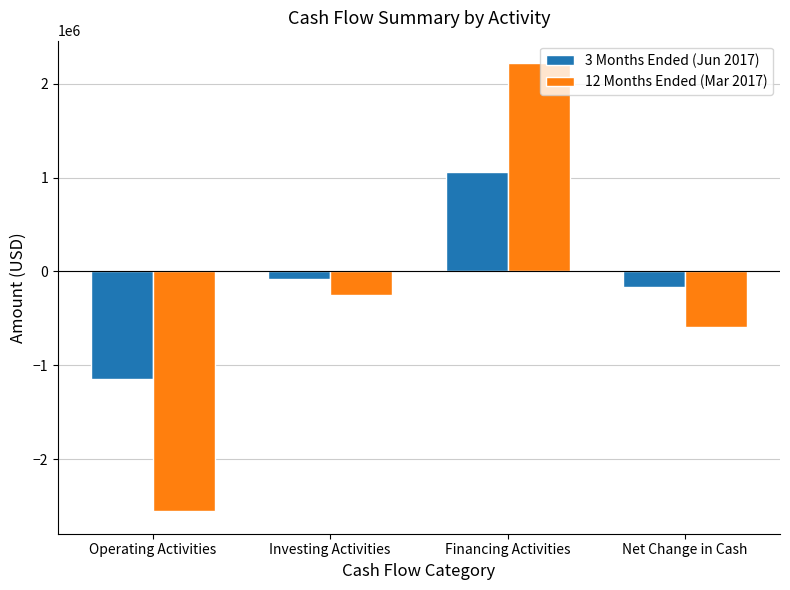

Between Investing Activities and Financing Activities, which series saw the biggest shift?

12 Months Ended (Mar 2017)